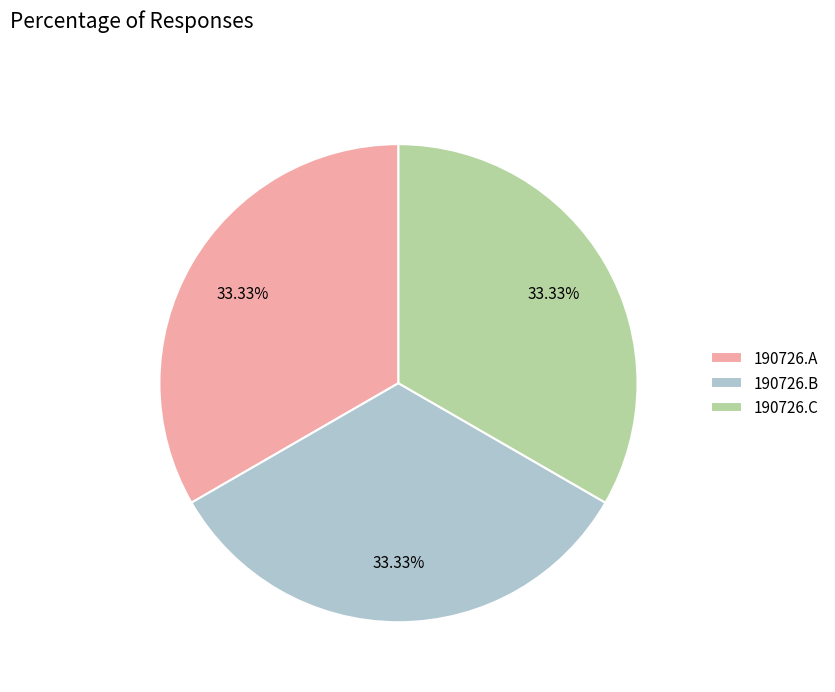

True or false: 190726.A accounts for 33% of the total.

True